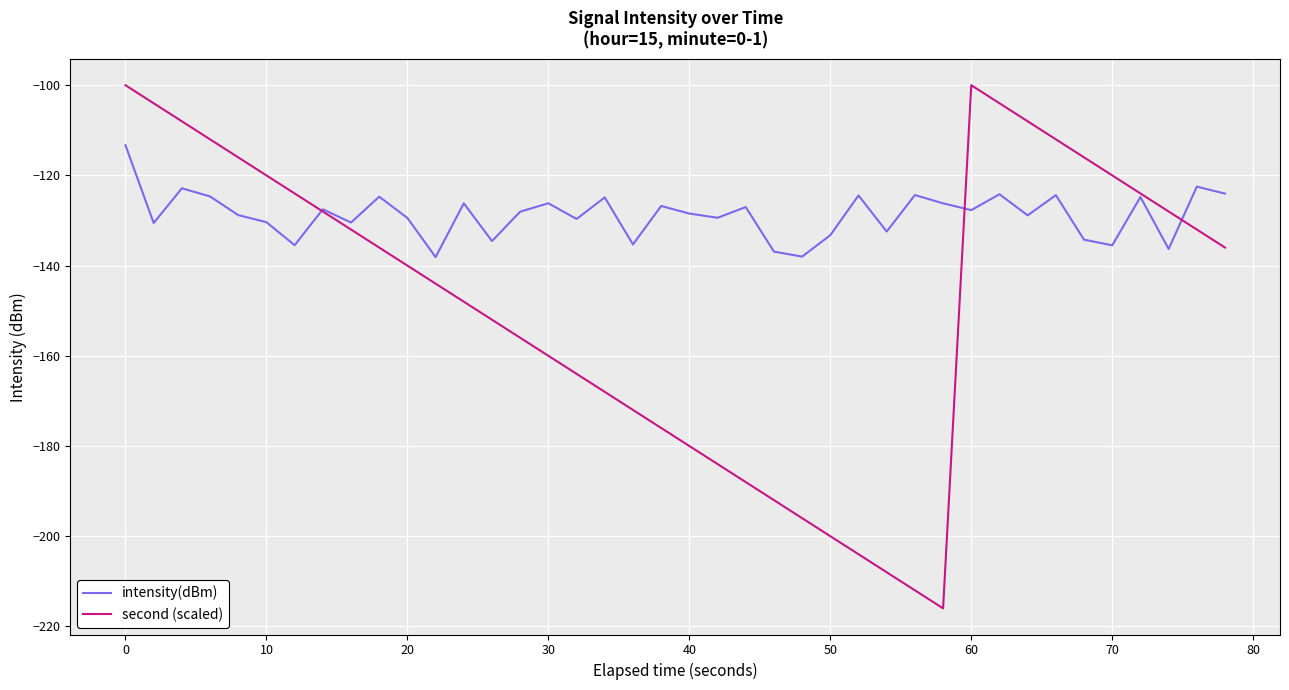

True or false: second (scaled) has more than 2 points higher than both neighbors.

False